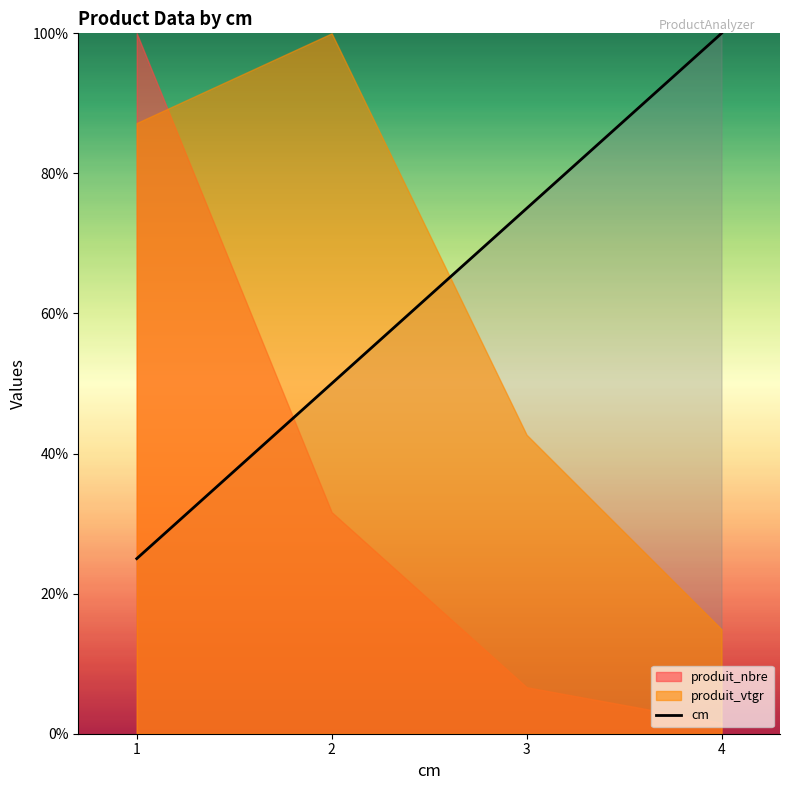

Count the number of values greater than 75.

1